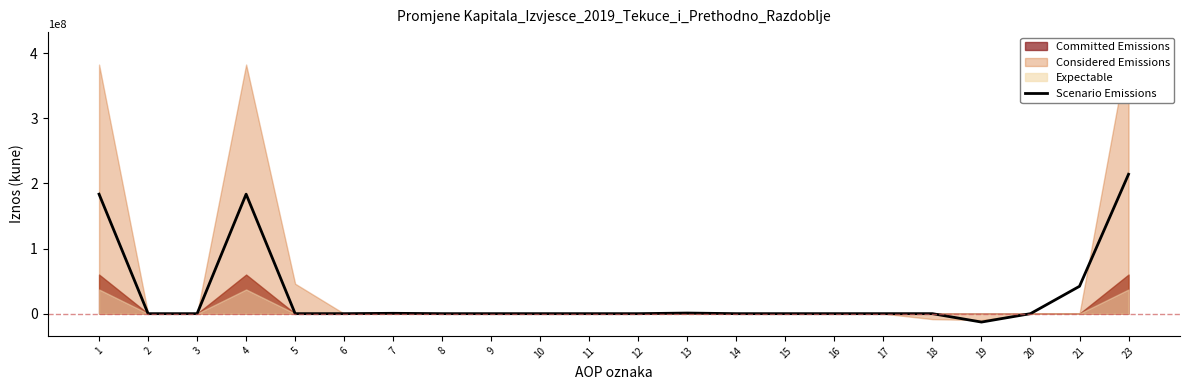

What is the sum of the values at 19 and 7?

-12372110